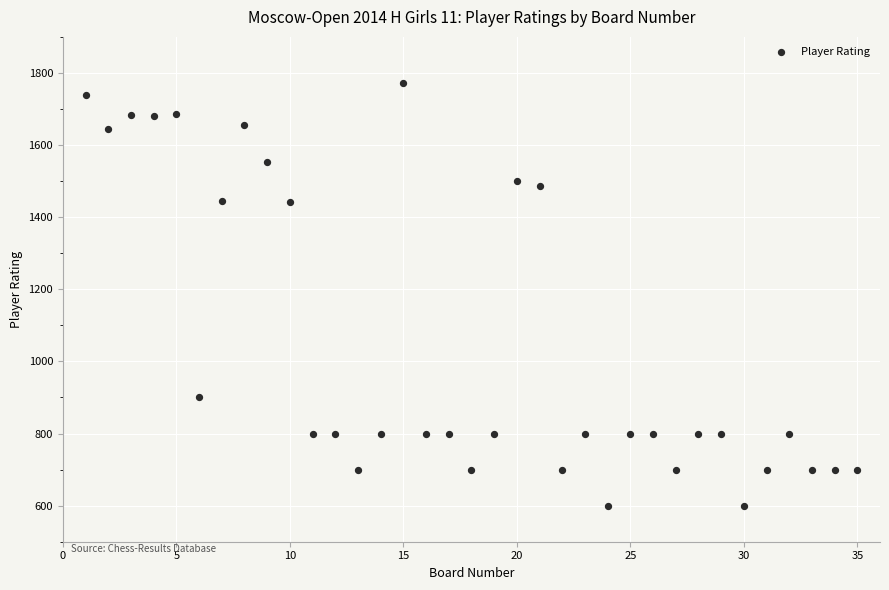

What is the range of Y values (max minus min)?

1173